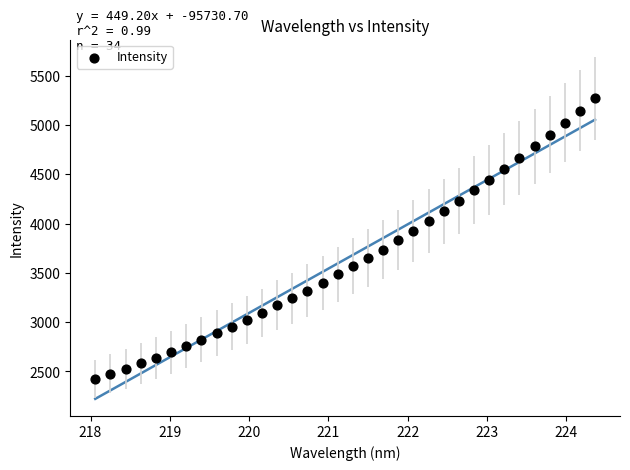

What is the range of Y values (max minus min)?

2846.8